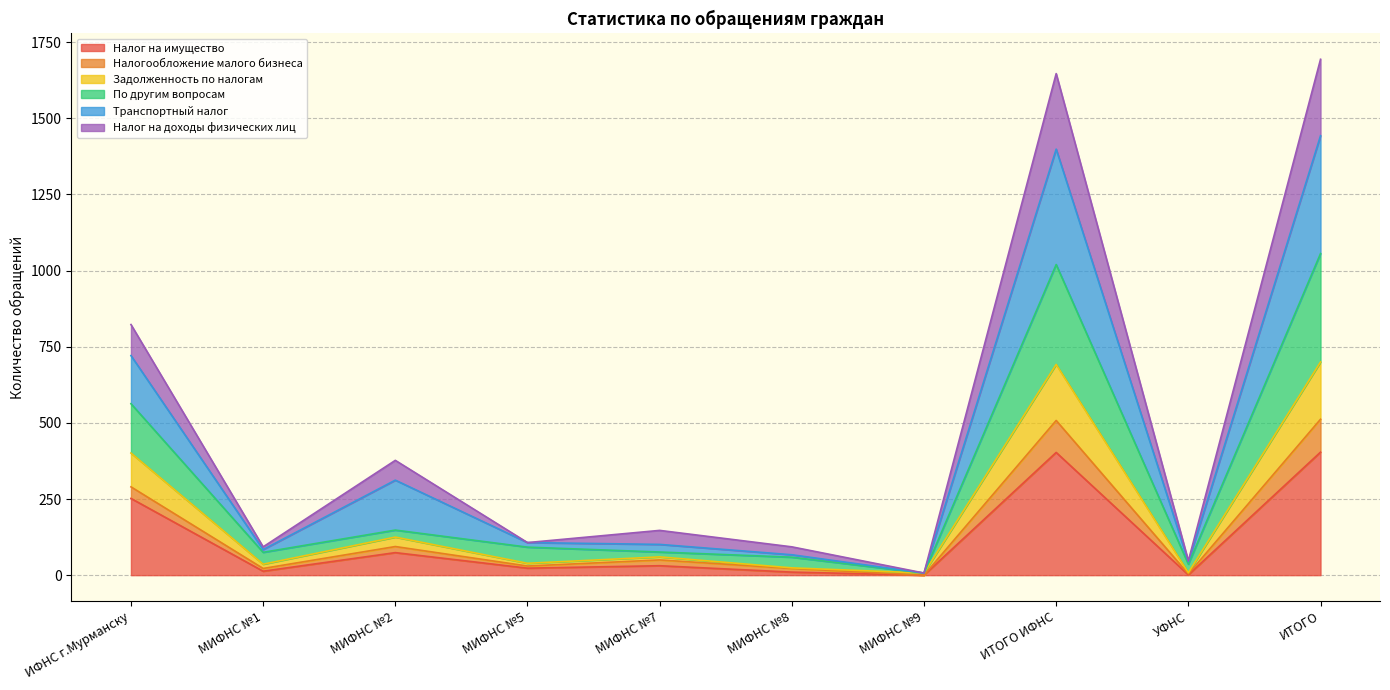

True or false: Налог на доходы физических лиц and Налог на имущество intersect in this chart.

False